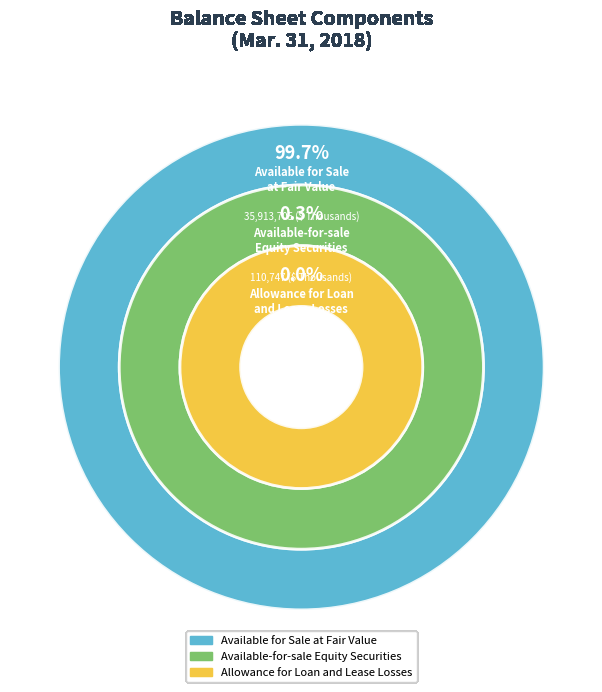

To the nearest percent, what is the average slice percentage?

33%